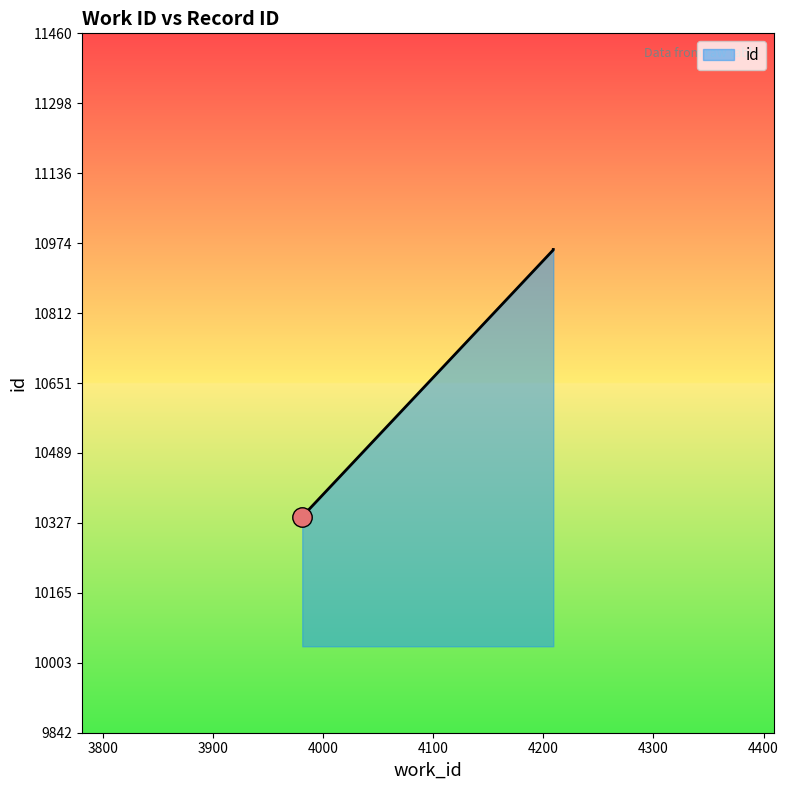

Reading right to left, list all the values displayed in this chart.

4209=10960	4209=10959	3981=10342